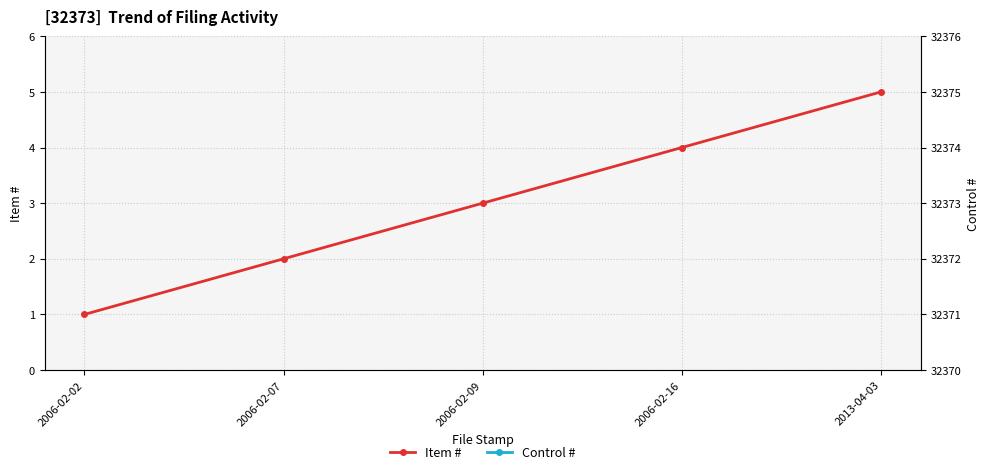

What are all the series names shown in the legend?

Item #, Control #